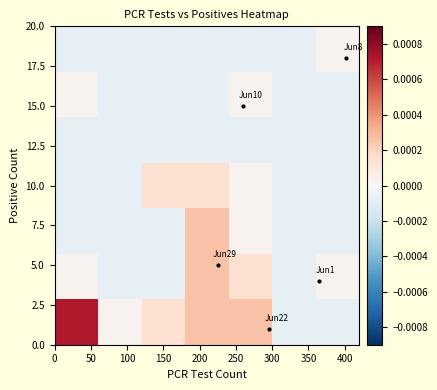

At which category does the chart reach its minimum across all series?

250